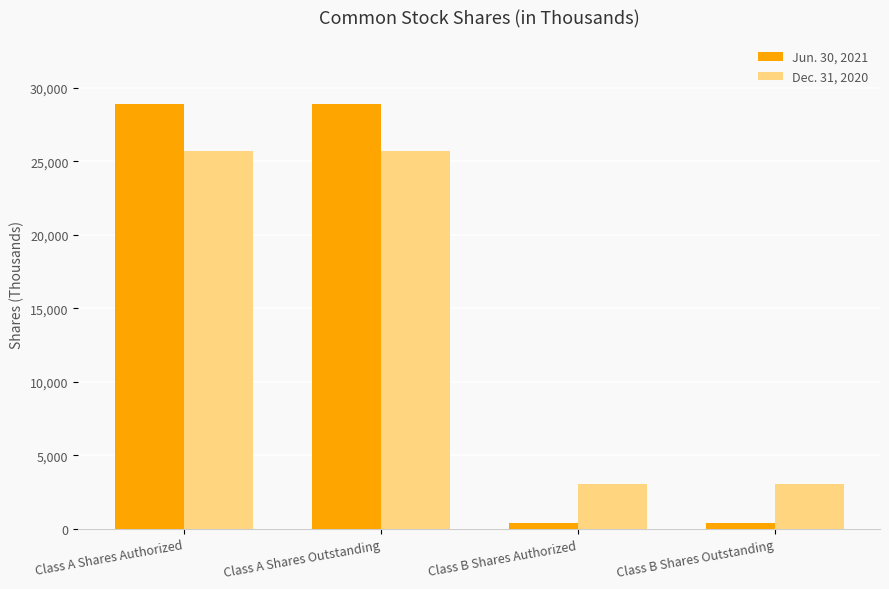

Rank the series at Class A Shares Outstanding from lowest to highest value.

Dec. 31, 2020, Jun. 30, 2021